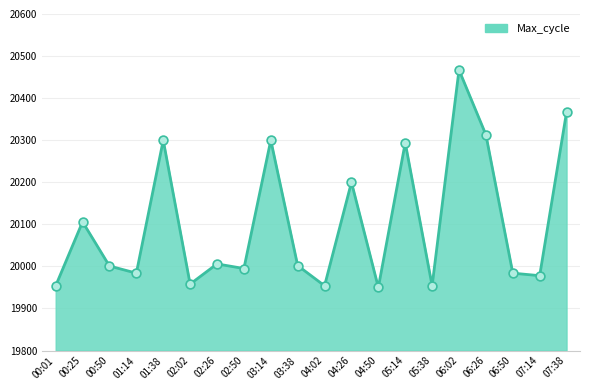

Approximately how many times larger is the value at 04:50 compared to 03:38?

1.0